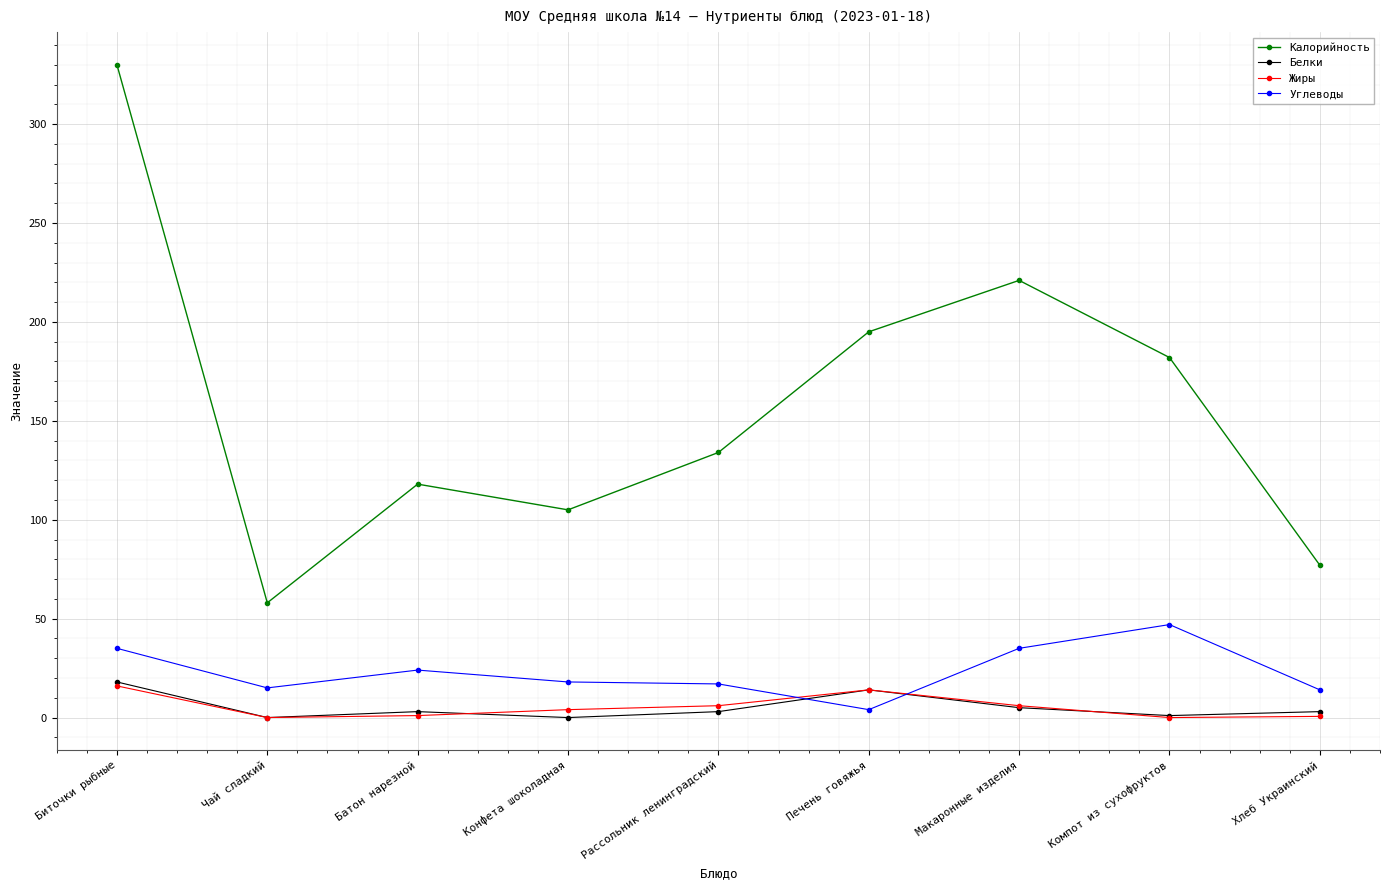

True or false: Белки and Калорийность intersect in this chart.

False